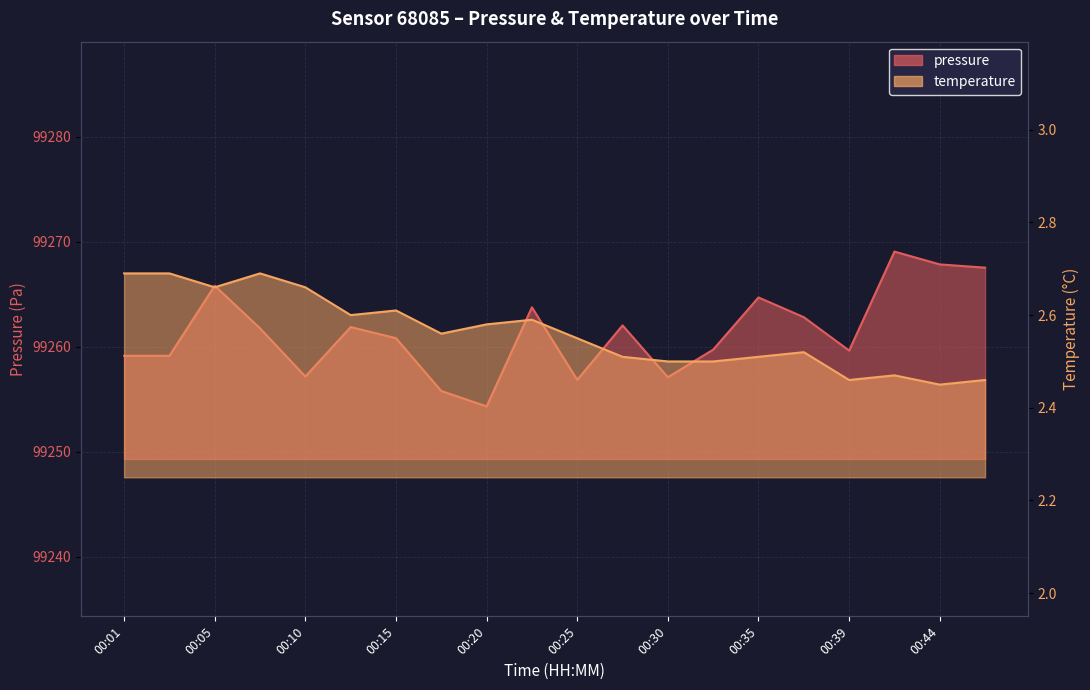

The value of temperature at 00:25 is 1.1. True or false?

False